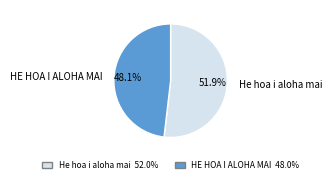

How many slices are in this pie chart?

2